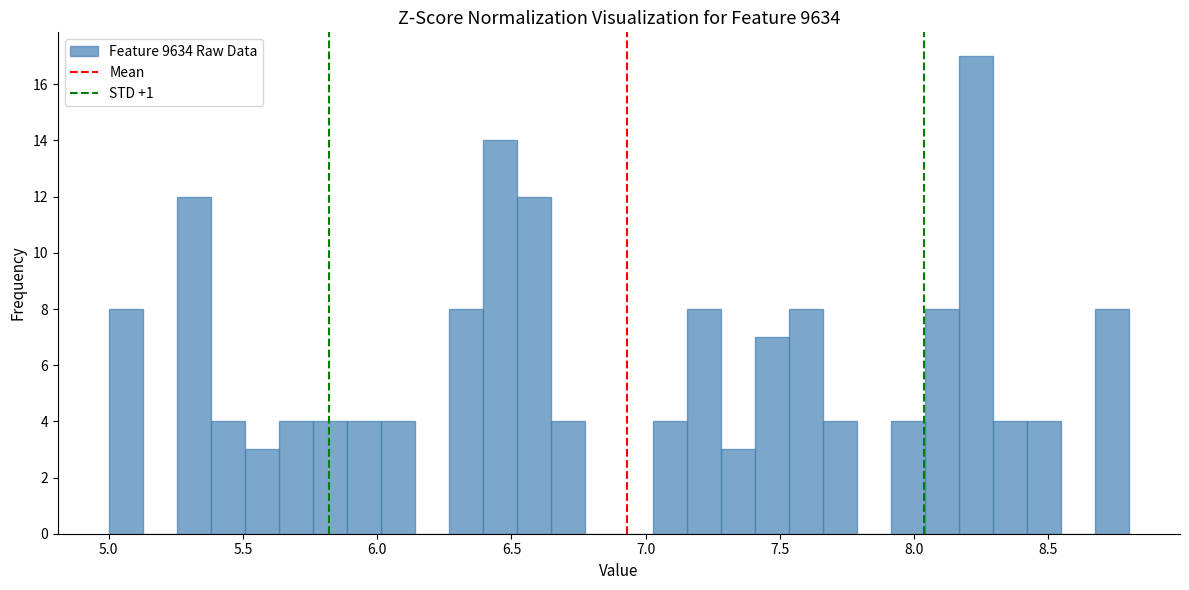

Read against the x-axis, roughly where is the centre of the tallest bar?

8.25